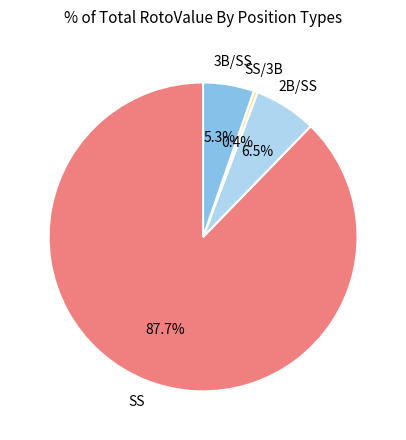

Does any single category account for the majority?

Yes